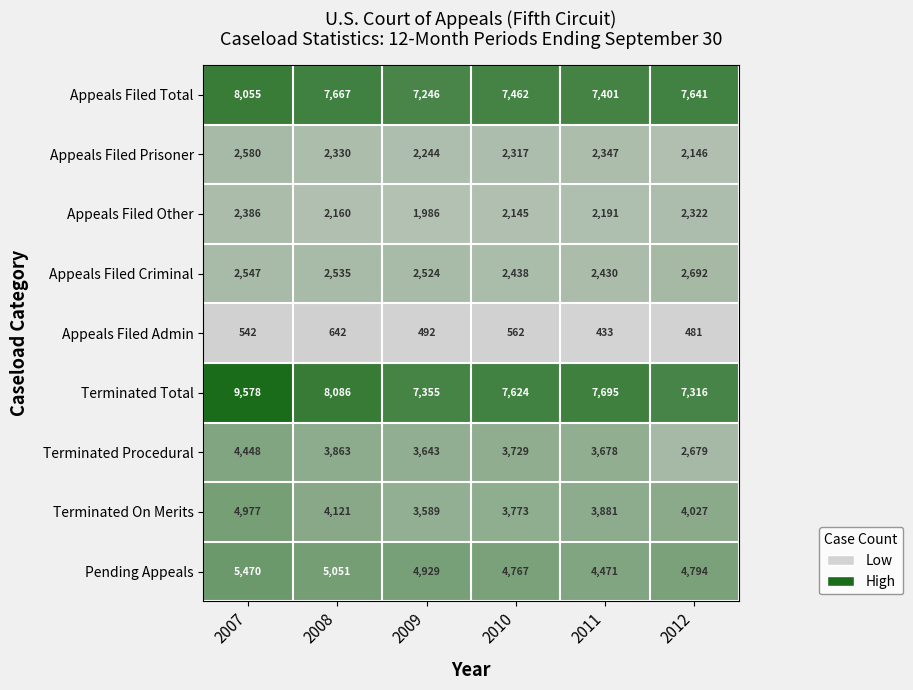

At which category is the sum across all series the highest?

2007